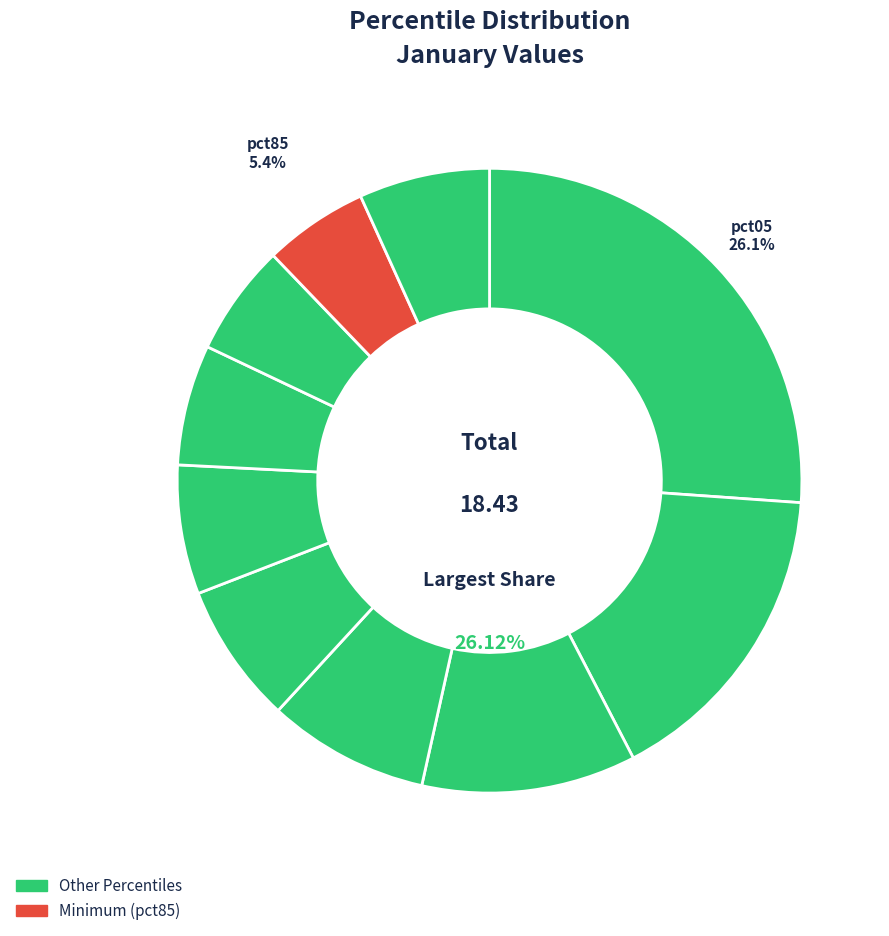

To the nearest percent, what percentage of the pie is pct45?

7%